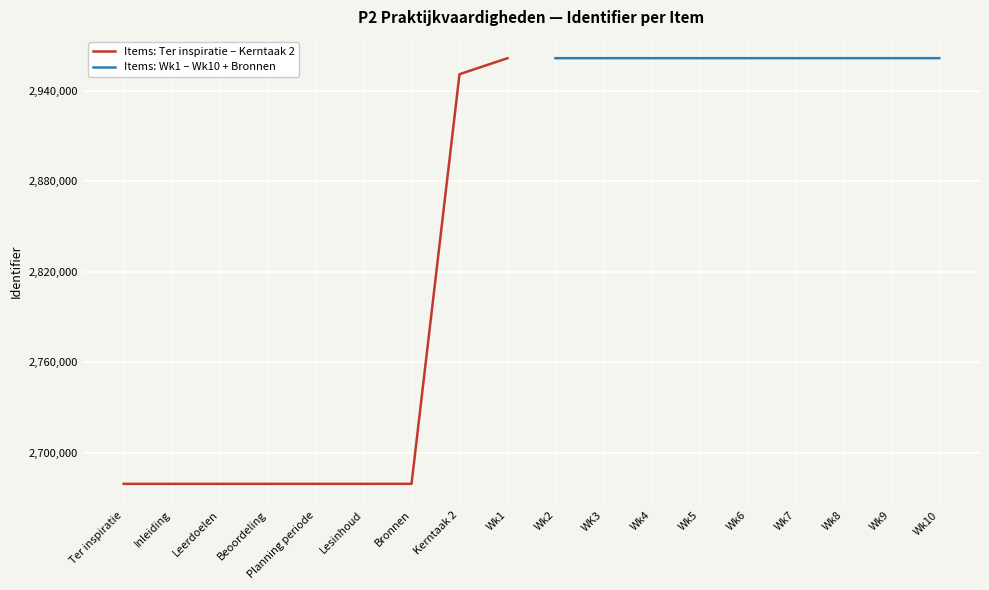

What is the greatest value displayed?

2961743